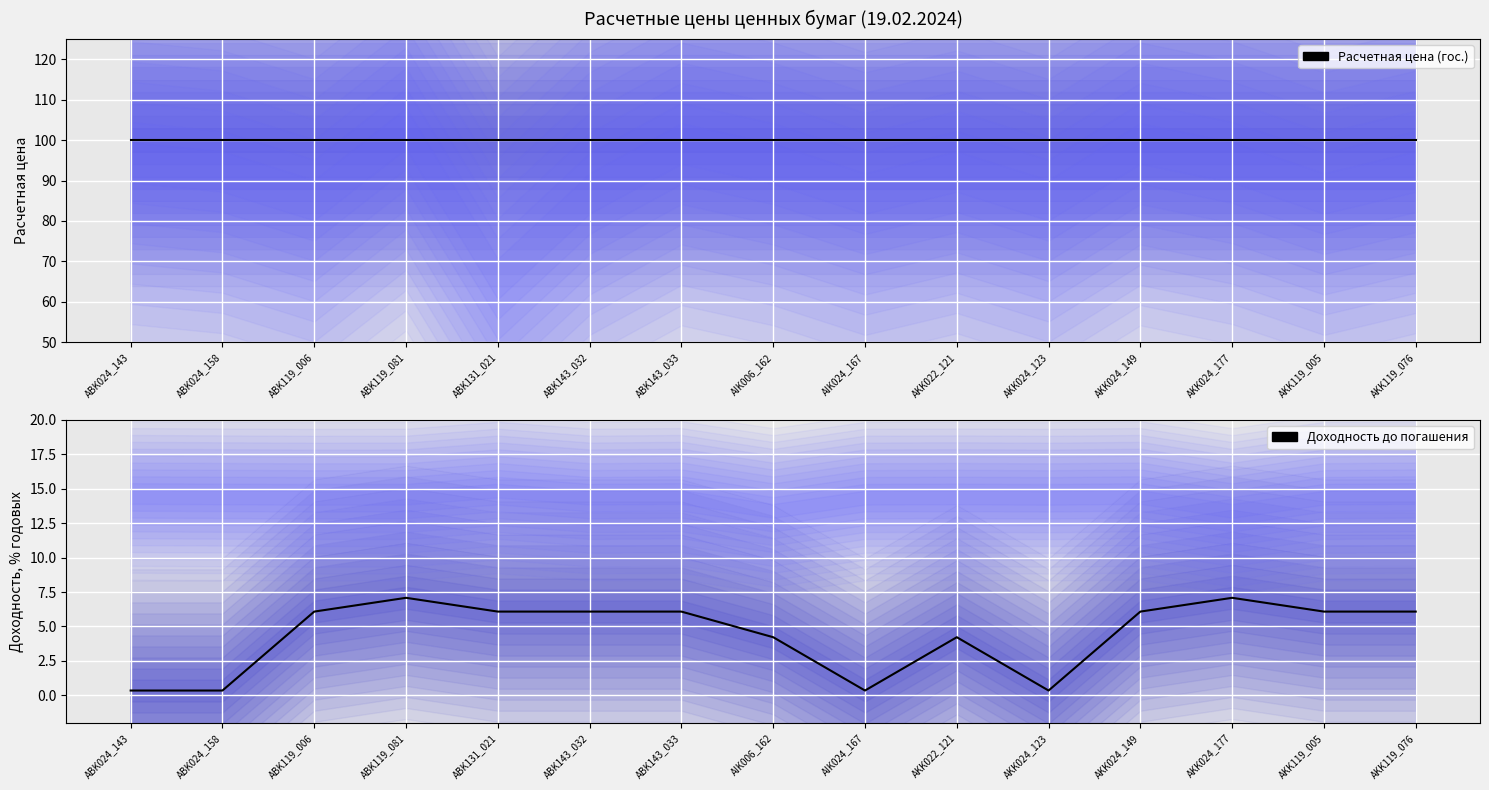

Reading left to right, list all the values displayed in this chart.

государственные ценные бумаги (цена): 100.0	100.0	100.0	100.0	100.0	100.0	100.0	100.0	100.0	100.0	100.0	100.0	100.0	100.0	100.0
Доходность гос. (% год.): 0.3	0.3	6.1	7.1	6.1	6.1	6.1	4.2	0.3	4.2	0.3	6.1	7.1	6.1	6.1